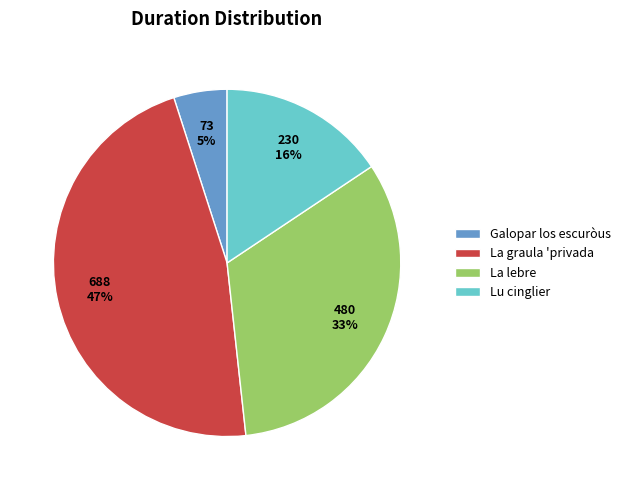

What is the largest slice in the pie chart?

La graula 'privada